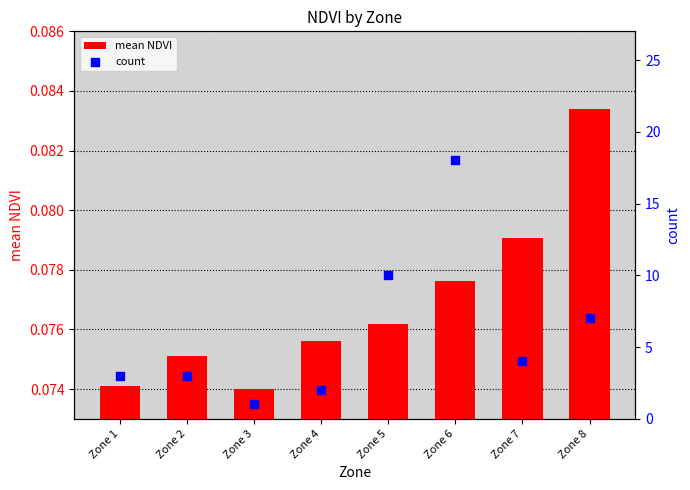

Is the value of count at Zone 5 greater than the value of mean NDVI at Zone 4?

Yes